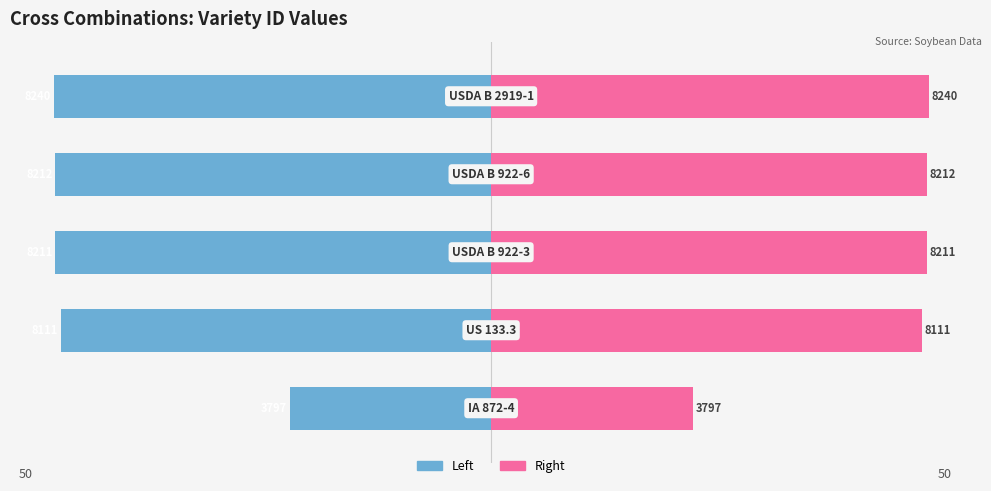

True or false: ID (right) has a value of 28.1 at 1.

False